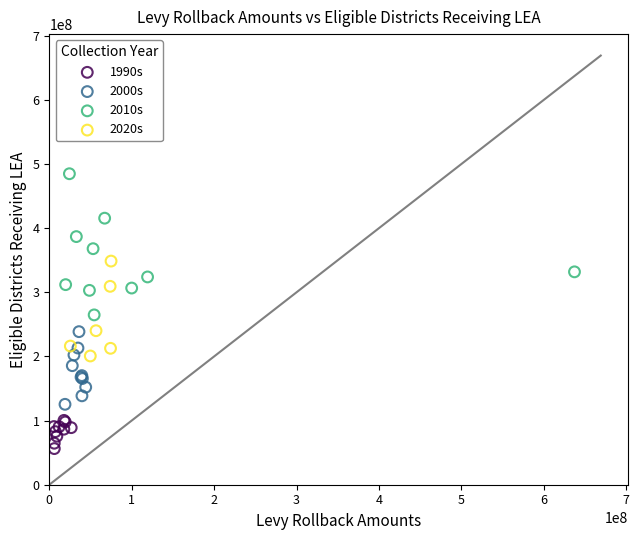

Which series contains the highest Y value?

2010s